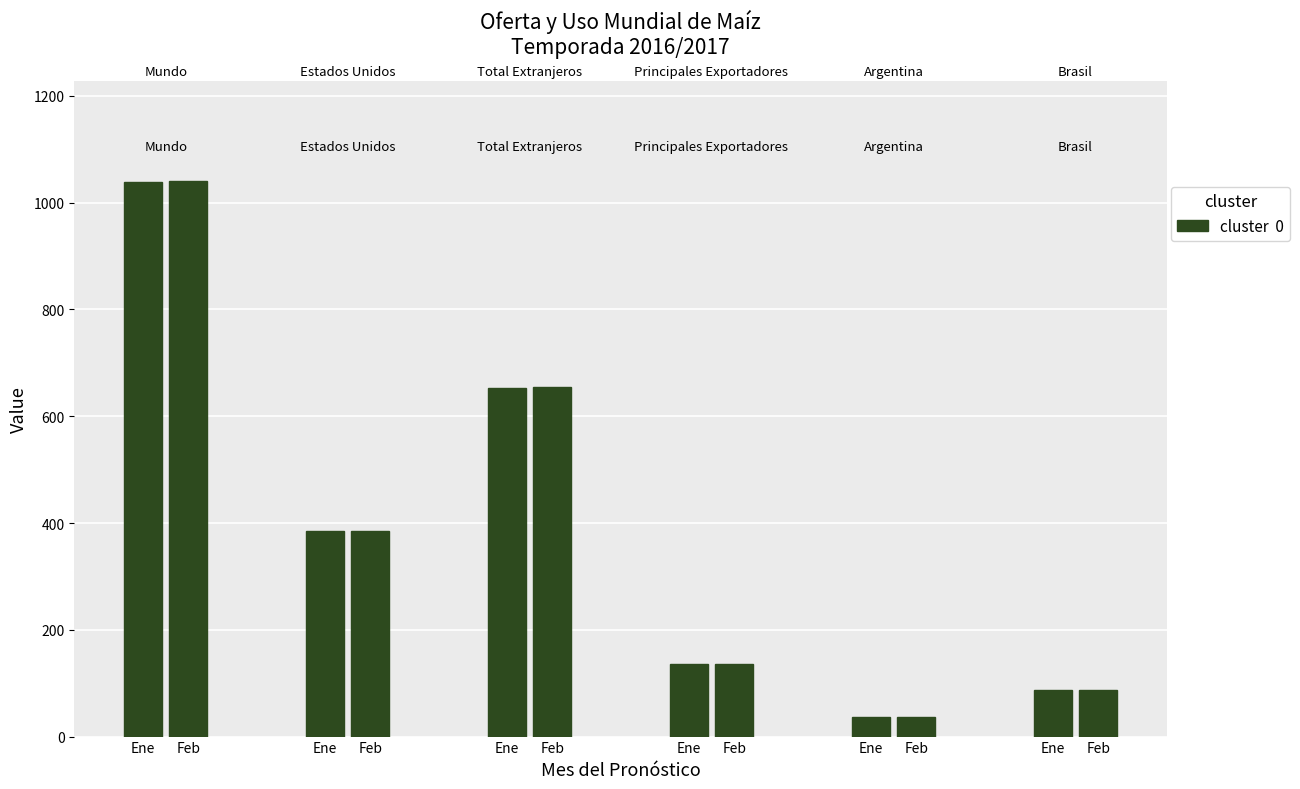

What is the label of the 7th bar from the left?

Ene